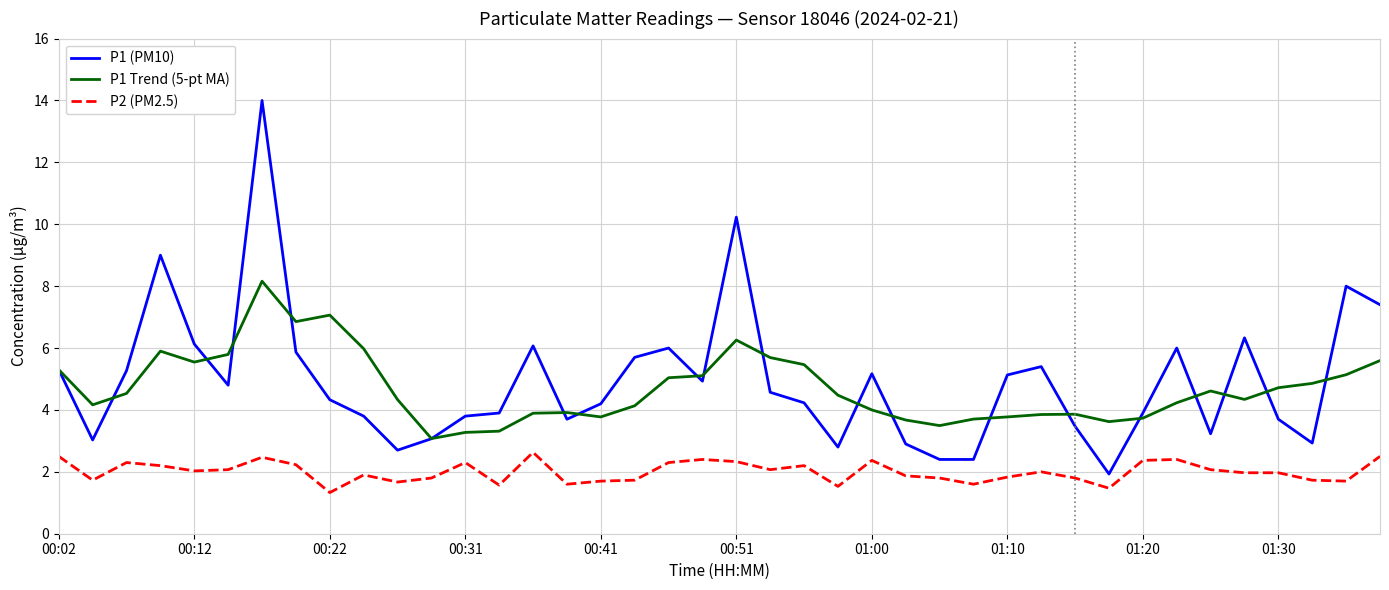

True or false: P1 Trend (5-pt MA) and P2 (PM2.5) cross at least once.

False